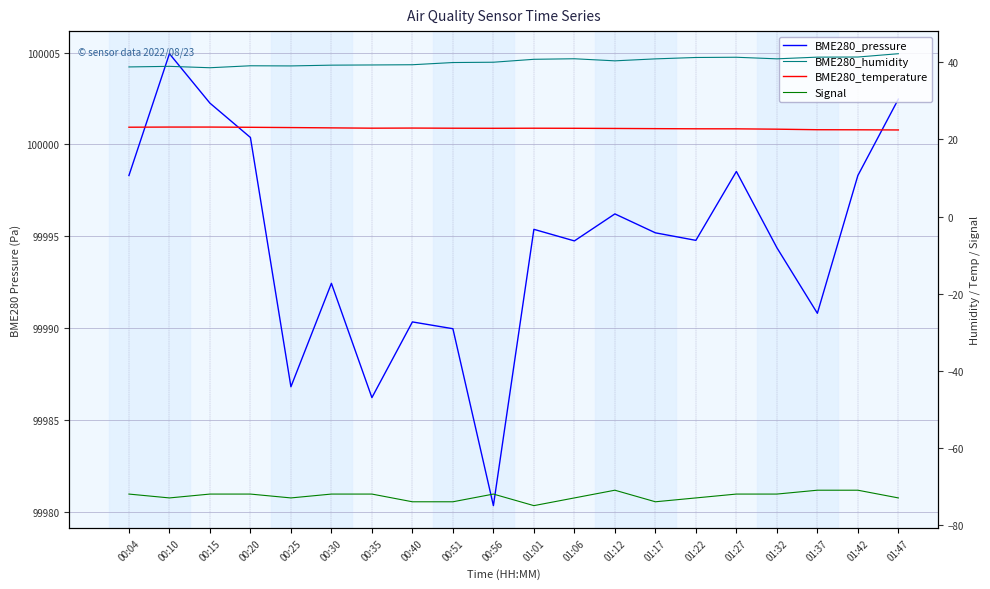

How many lines are shown in the chart?

4